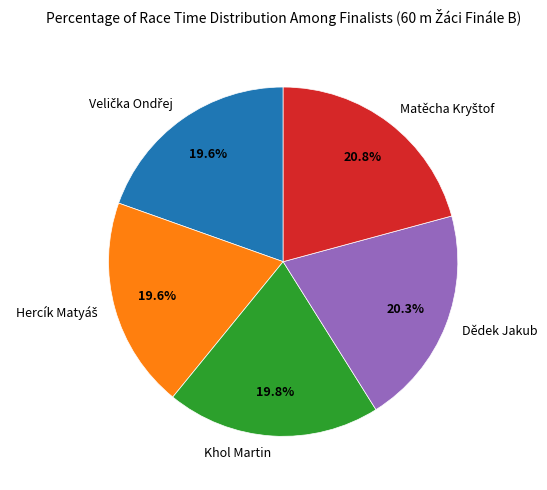

Is there a majority slice in this chart?

No